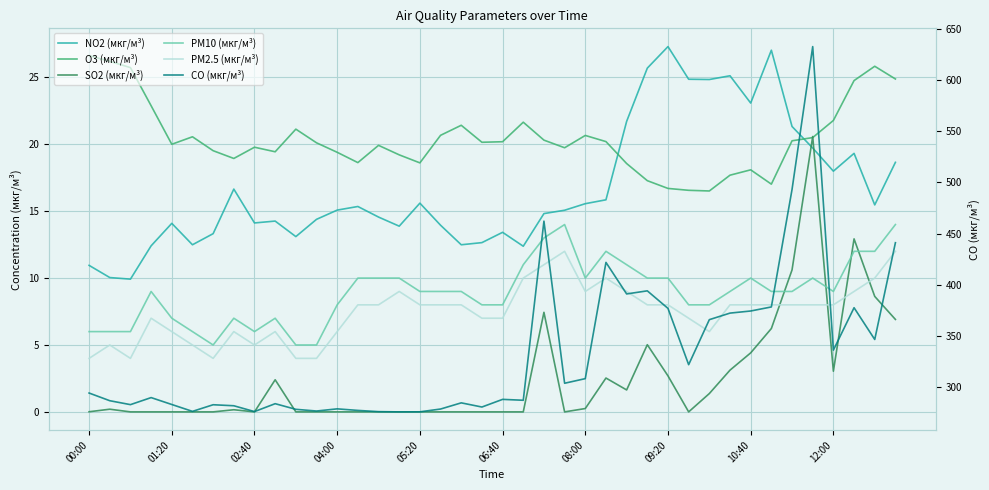

What is the maximum value shown in the chart?

632.6